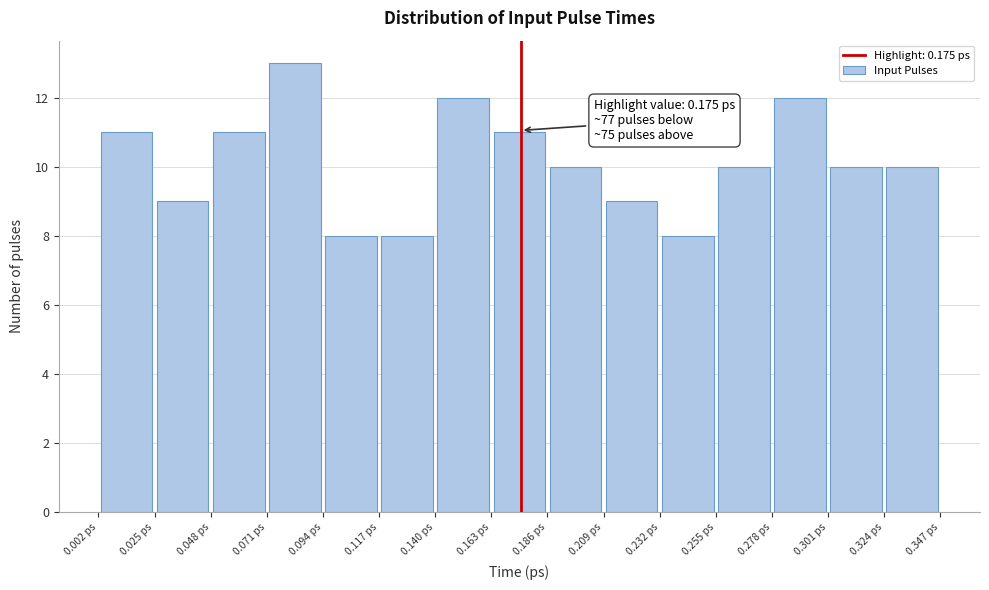

Over which range of the x-axis is the bar tallest?

0.070 to 0.095